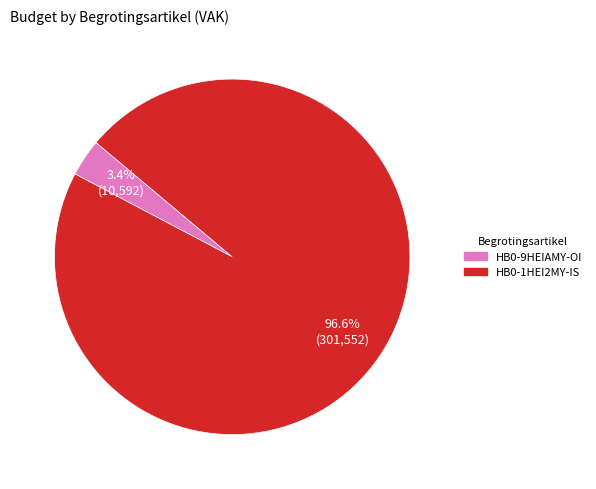

What portion of the pie excludes HB0-1HEI2MY-IS?

3.4%